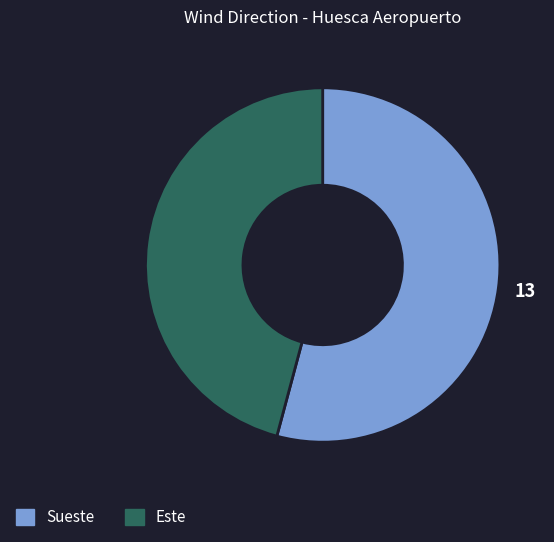

Is it true that Este is 27% of the pie?

False